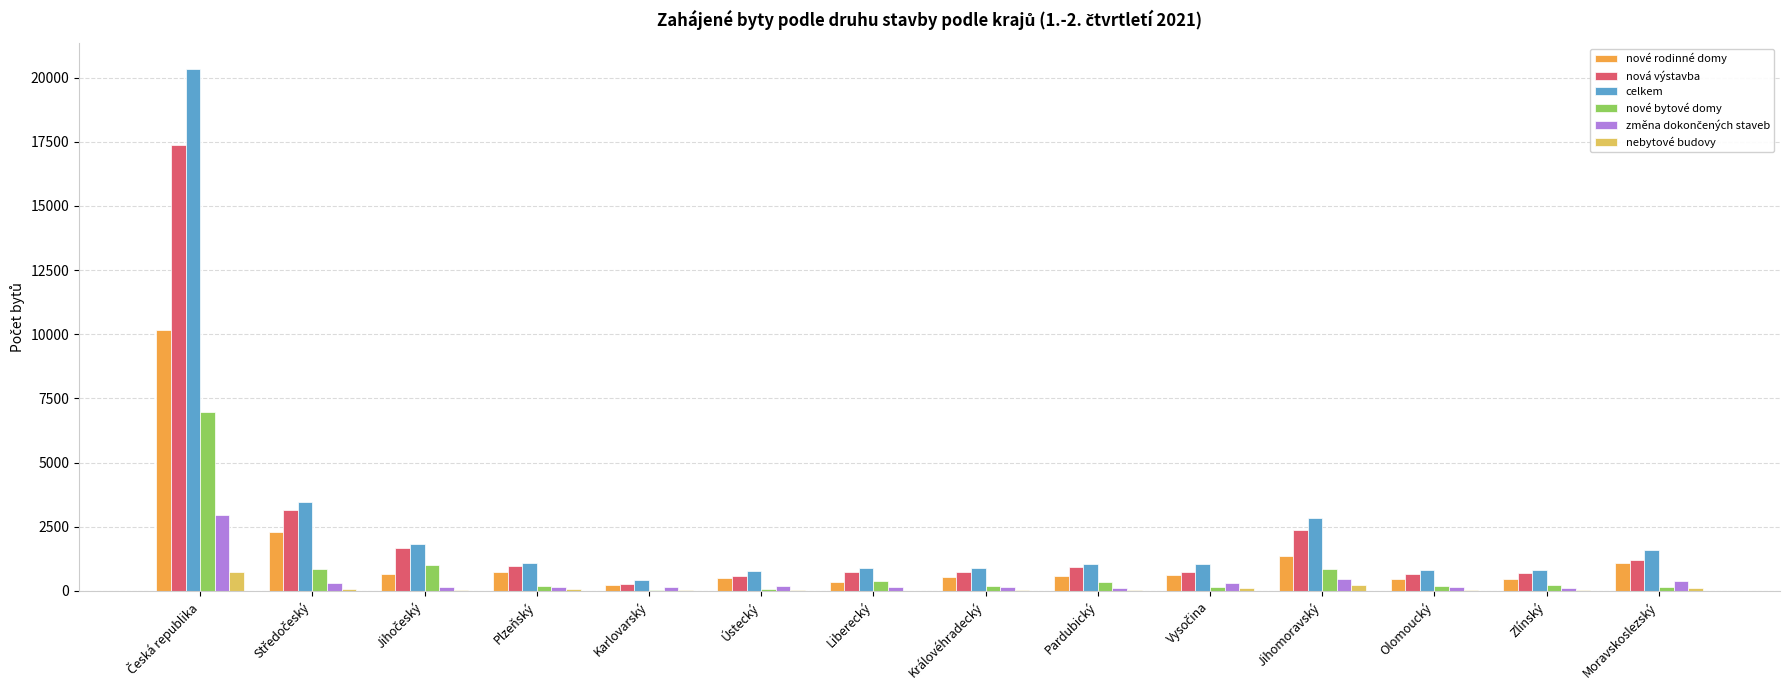

What is the sum of all nová výstavba values?

32146